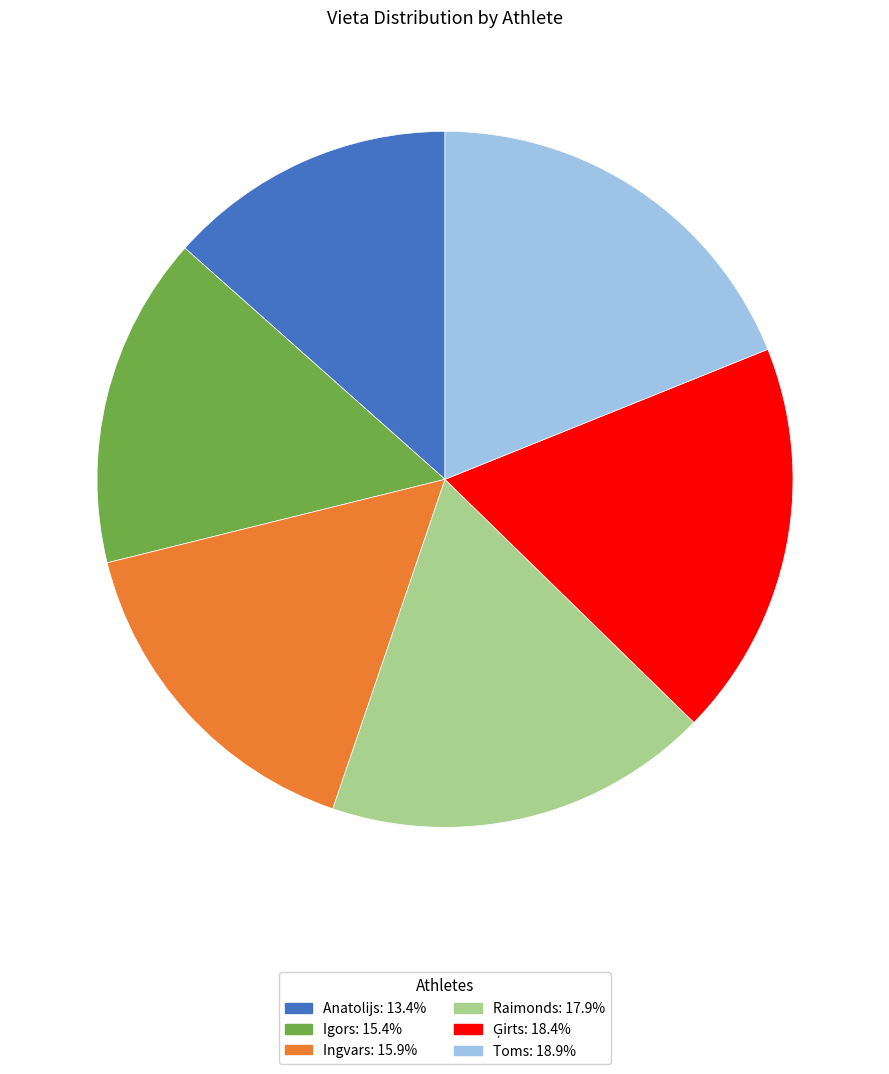

How many slices are in this pie chart?

6